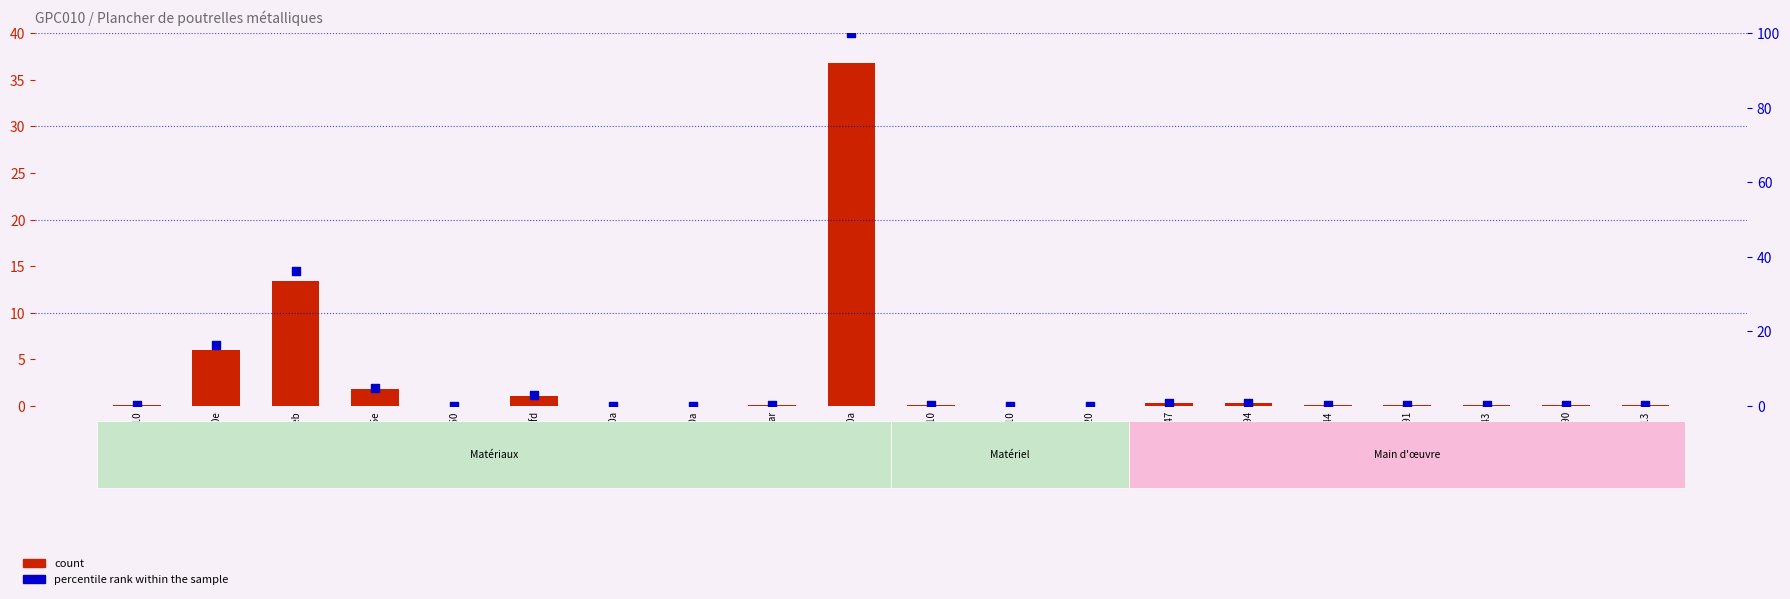

Which series contains the highest Y value?

percentile rank within the sample